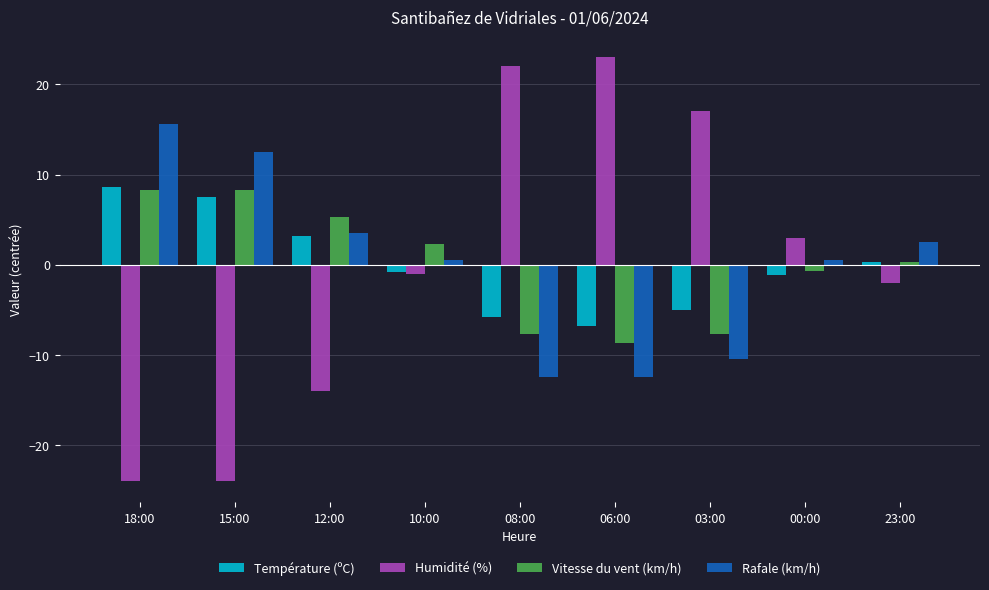

Which series has the widest spread of values?

Humidité (%)